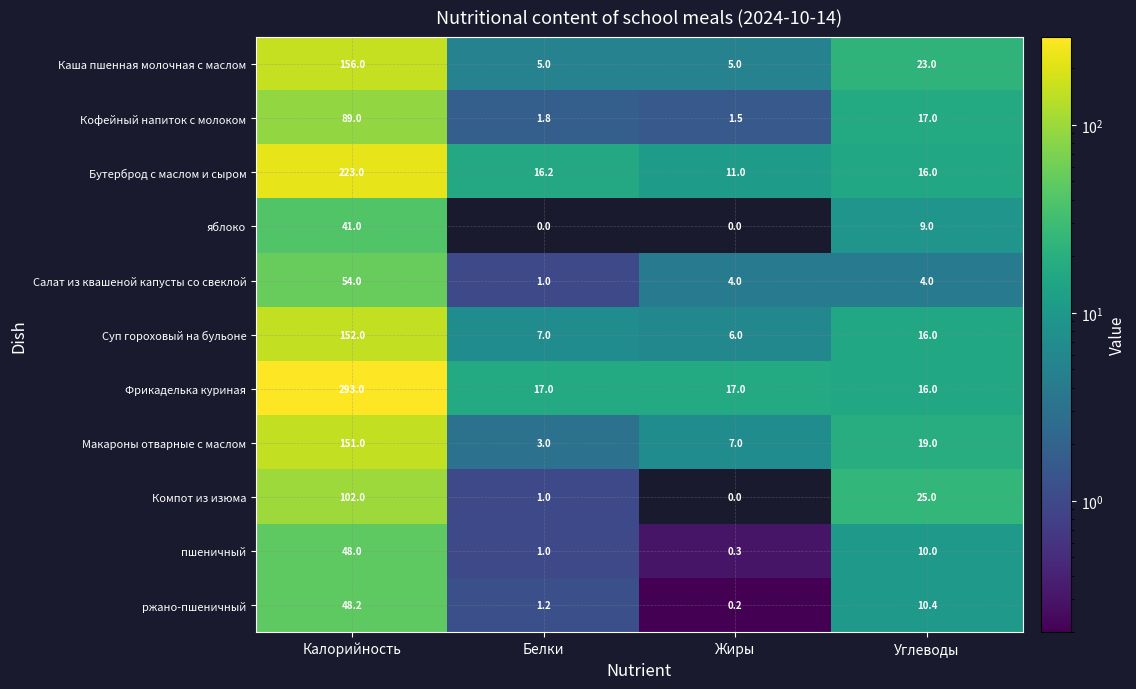

The Фрикаделька куриная series shows 16.0 at Углеводы. True or false?

True